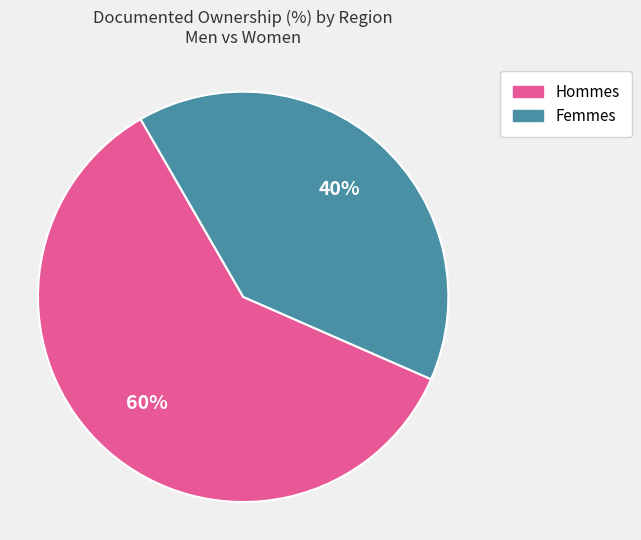

To the nearest percent, what is the average slice percentage?

50%